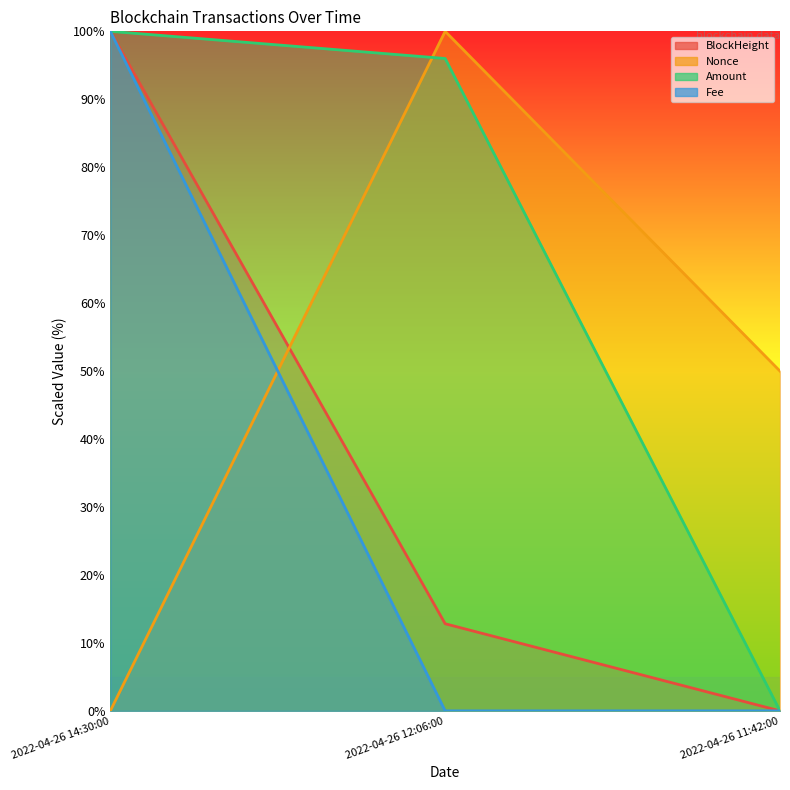

Is it true that Nonce equals 21.7 at 2022-04-26 11:42:00?

False